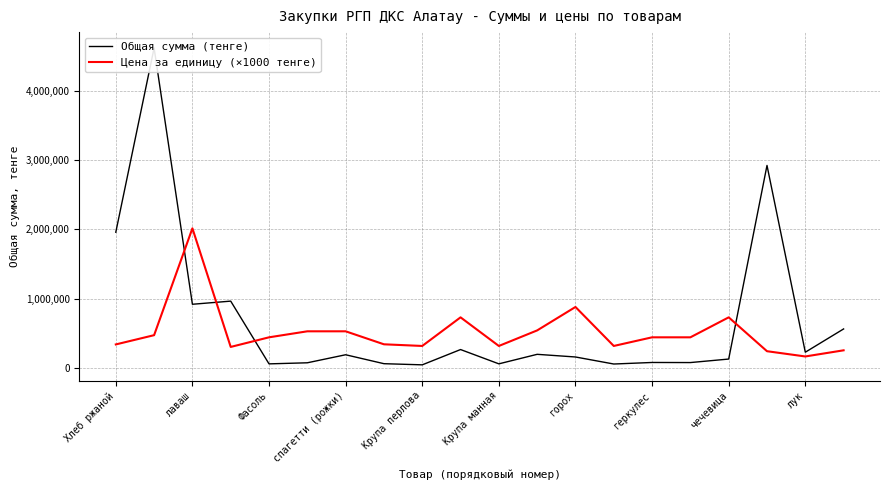

What is the average value of the Цена за единицу (×1000 тенге) series?

514750